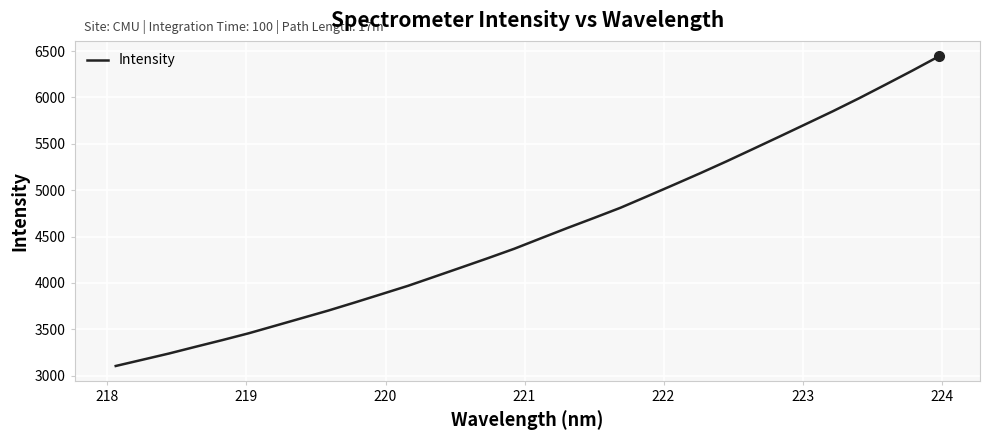

What is the smallest value displayed?

3104.0